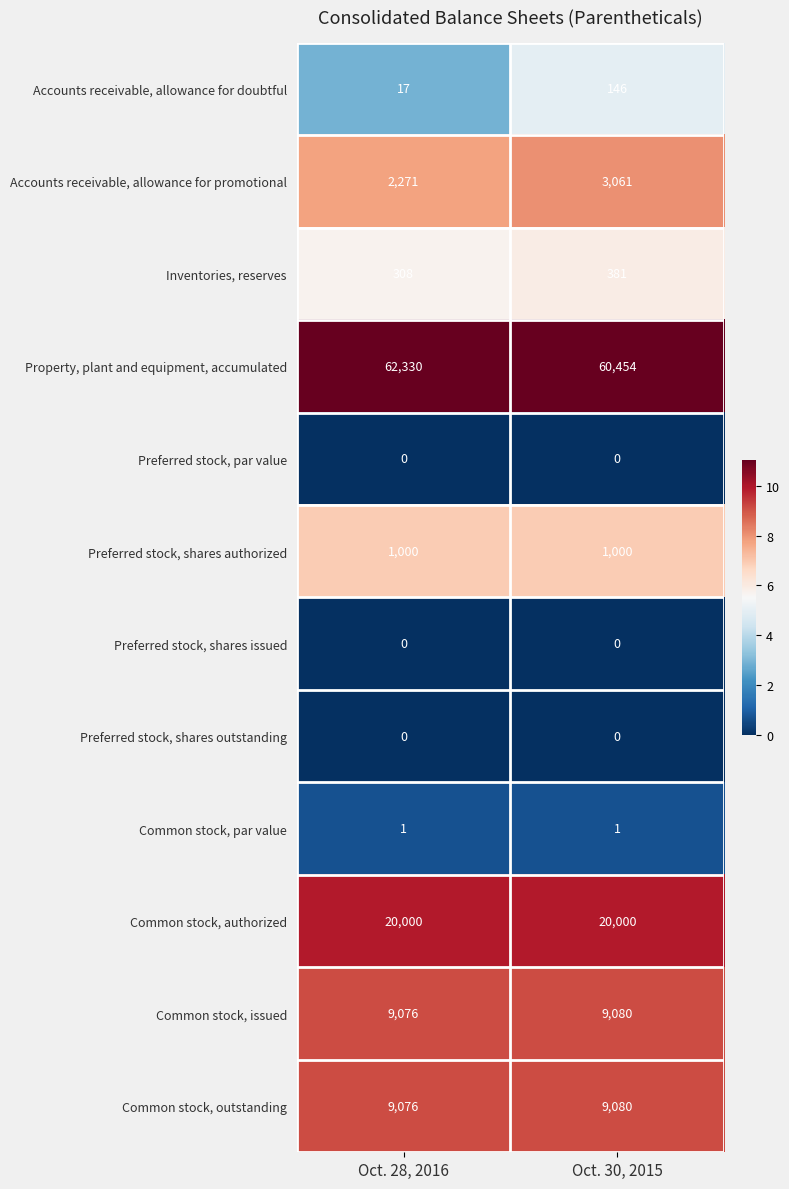

What is the total value across all series at Oct. 28, 2016?

104079